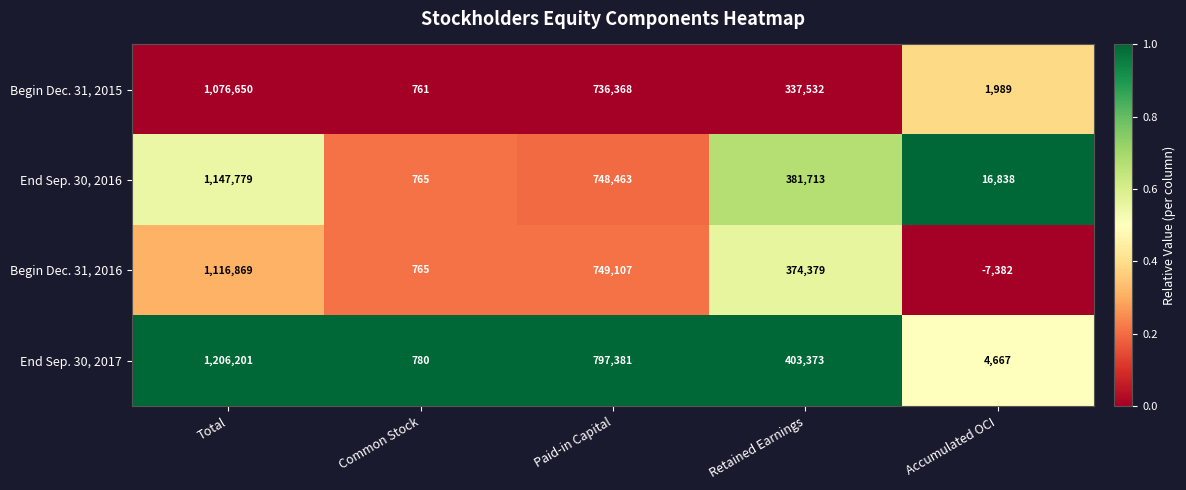

Reading left to right, what are all the values shown in this chart?

Begin Dec. 31, 2015: 1076650	761	736368	337532	1989
End Sep. 30, 2016: 1147779	765	748463	381713	16838
Begin Dec. 31, 2016: 1116869	765	749107	374379	-7382
End Sep. 30, 2017: 1206201	780	797381	403373	4667